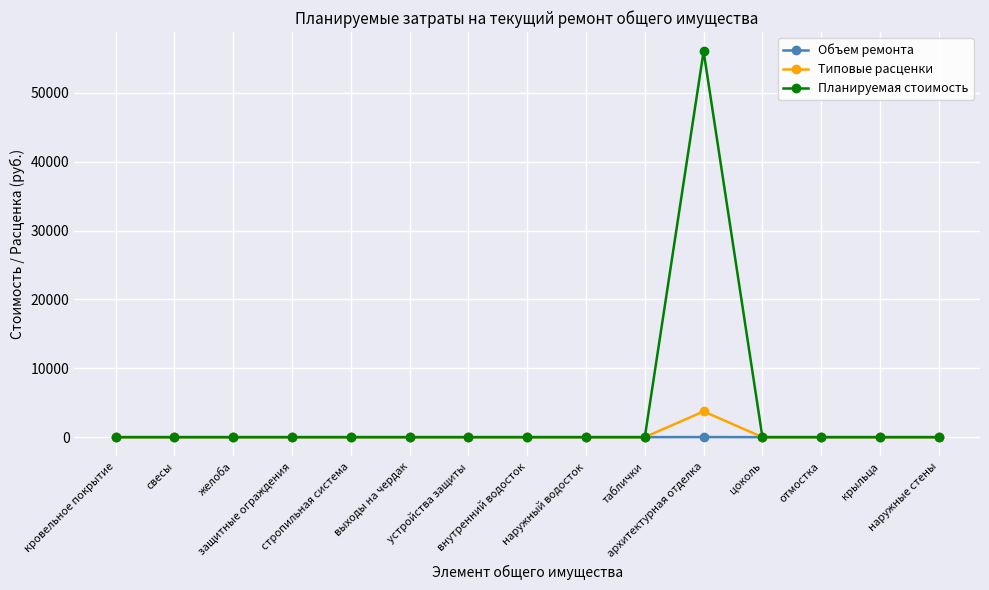

What is the maximum value for Типовые расценки?

3735.1